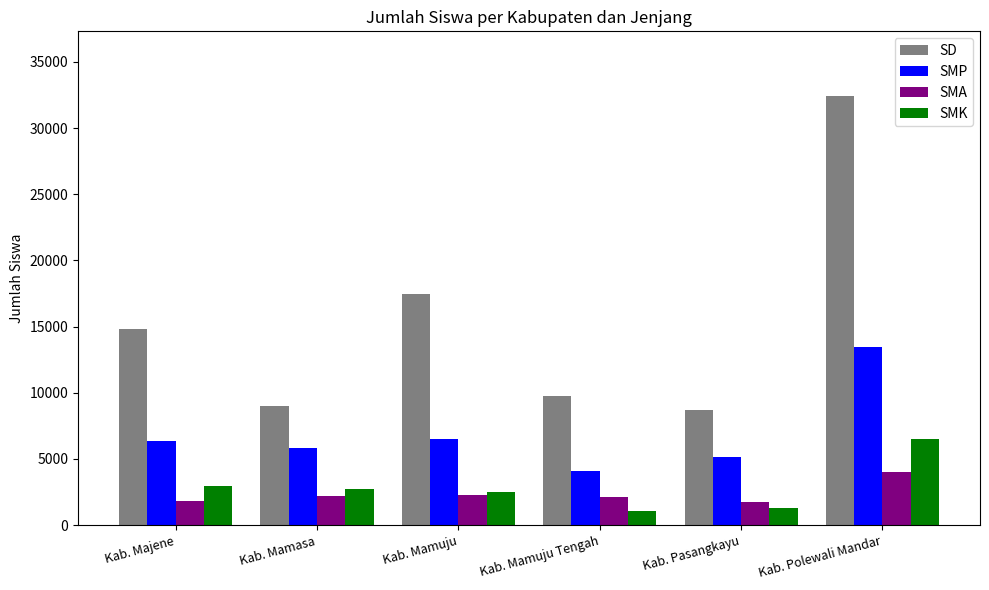

What is the sum of all SD values?

92242